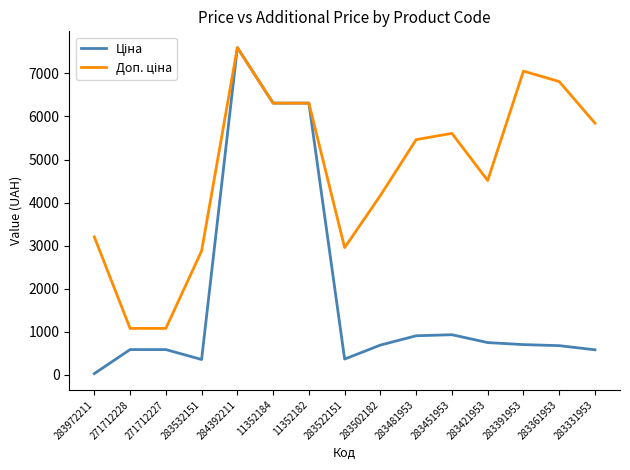

What is the difference between the highest and lowest values at 271712227?

491.7